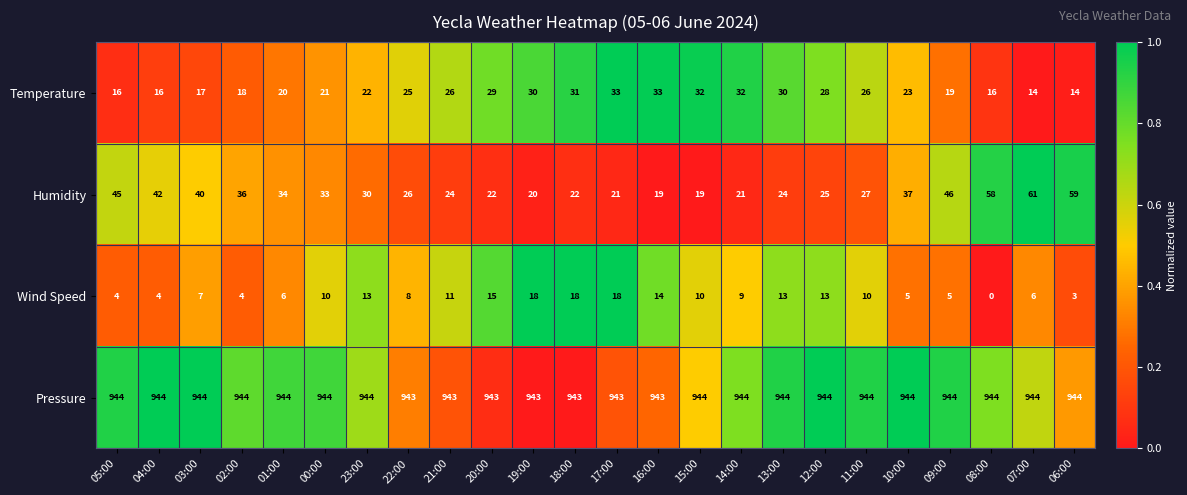

Which series has the widest spread of values?

Humidity